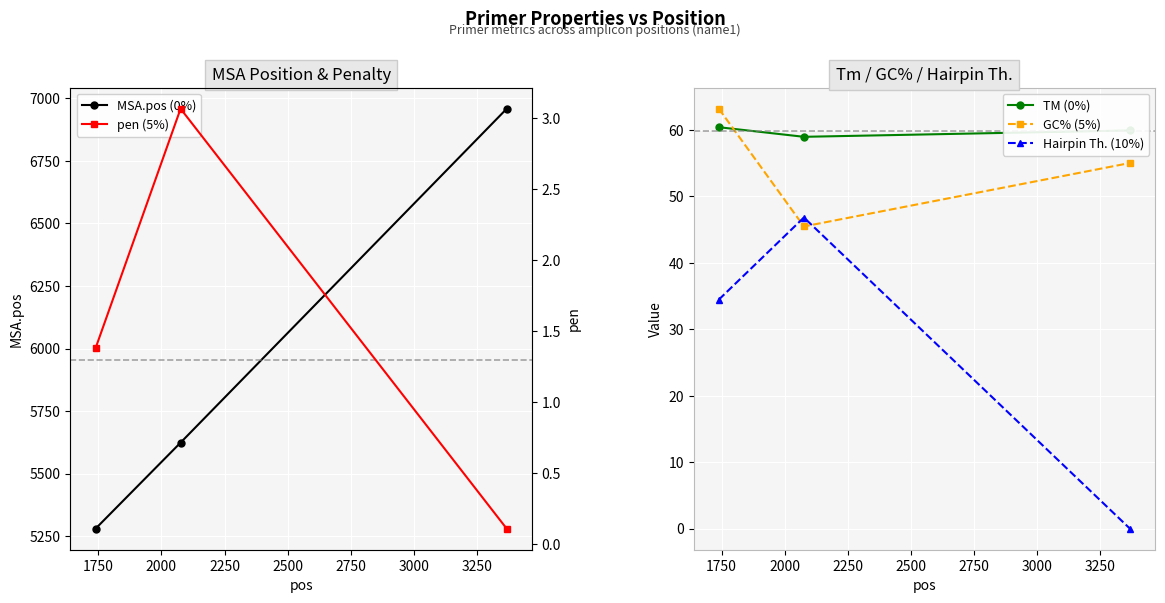

What is the value of the Hairpin Th. (10%) point at the 2nd from the left?

46.8